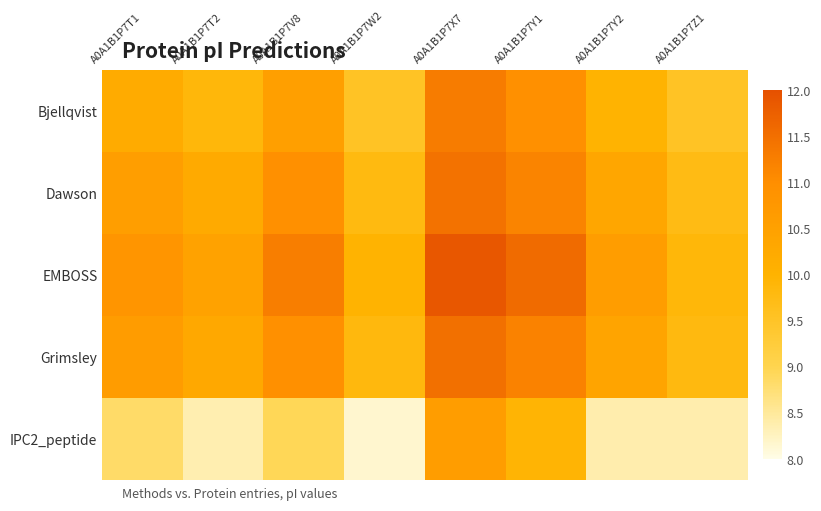

Reading left to right, transcribe all the data shown in this chart.

Bjellqvist: A0A1B1P7T1=10.2	A0A1B1P7T2=9.9	A0A1B1P7V8=10.5	A0A1B1P7W2=9.5	A0A1B1P7X7=11.3	A0A1B1P7Y1=10.9	A0A1B1P7Y2=10.0	A0A1B1P7Z1=9.5
Dawson: A0A1B1P7T1=10.6	A0A1B1P7T2=10.2	A0A1B1P7V8=10.9	A0A1B1P7W2=9.8	A0A1B1P7X7=11.5	A0A1B1P7Y1=11.2	A0A1B1P7Y2=10.3	A0A1B1P7Z1=9.7
EMBOSS: A0A1B1P7T1=10.8	A0A1B1P7T2=10.5	A0A1B1P7V8=11.3	A0A1B1P7W2=10.0	A0A1B1P7X7=11.9	A0A1B1P7Y1=11.6	A0A1B1P7Y2=10.6	A0A1B1P7Z1=9.9
Grimsley: A0A1B1P7T1=10.6	A0A1B1P7T2=10.3	A0A1B1P7V8=11.0	A0A1B1P7W2=9.8	A0A1B1P7X7=11.5	A0A1B1P7Y1=11.2	A0A1B1P7Y2=10.4	A0A1B1P7Z1=9.8
IPC2_peptide: A0A1B1P7T1=8.8	A0A1B1P7T2=8.4	A0A1B1P7V8=8.9	A0A1B1P7W2=8.2	A0A1B1P7X7=10.6	A0A1B1P7Y1=9.9	A0A1B1P7Y2=8.4	A0A1B1P7Z1=8.4